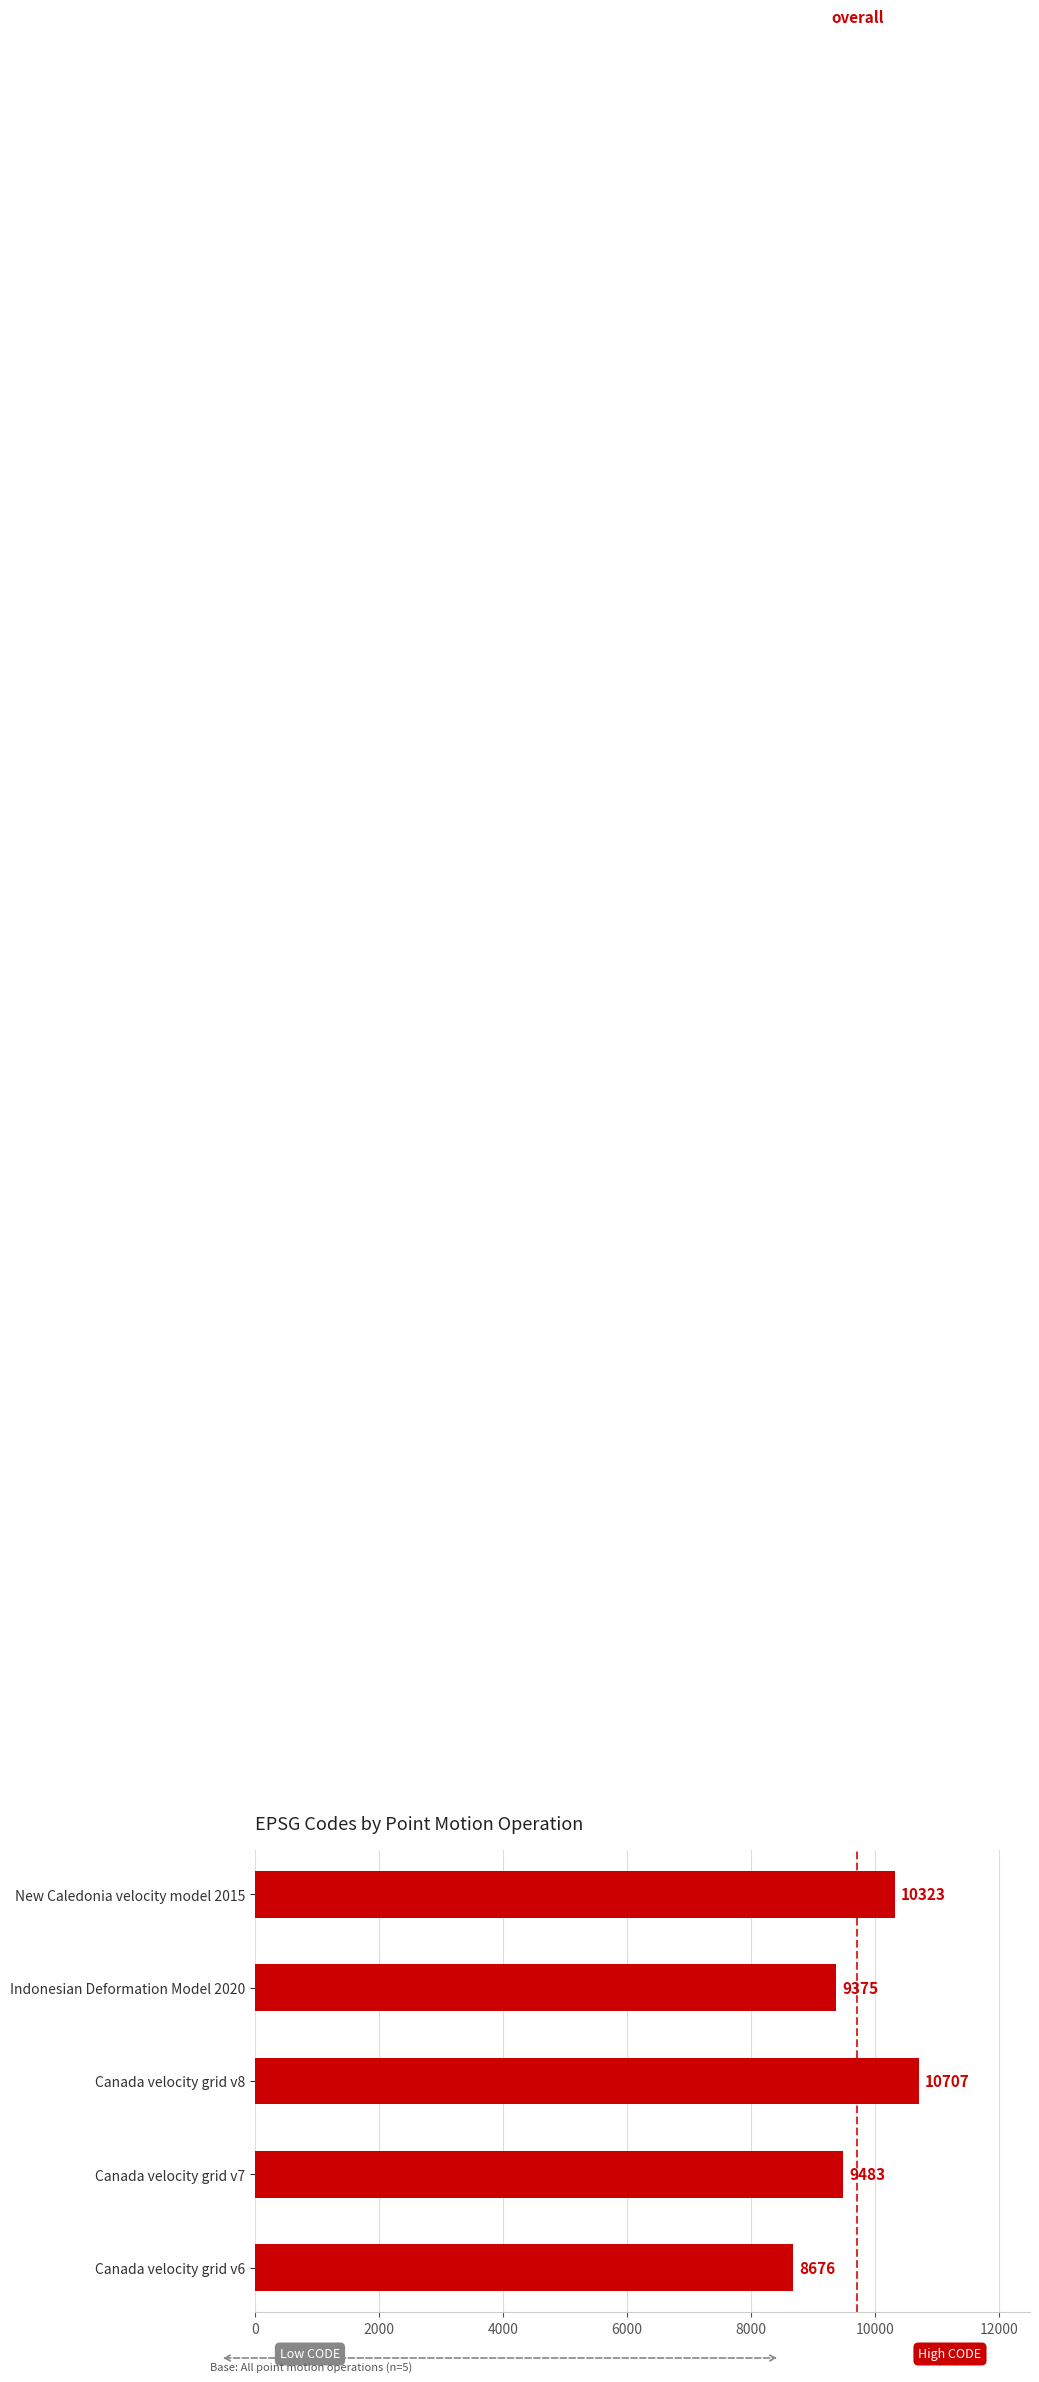

List the labels in order of value, largest first.

Canada velocity grid v8, New Caledonia velocity model 2015, Canada velocity grid v7, Indonesian Deformation Model 2020, Canada velocity grid v6